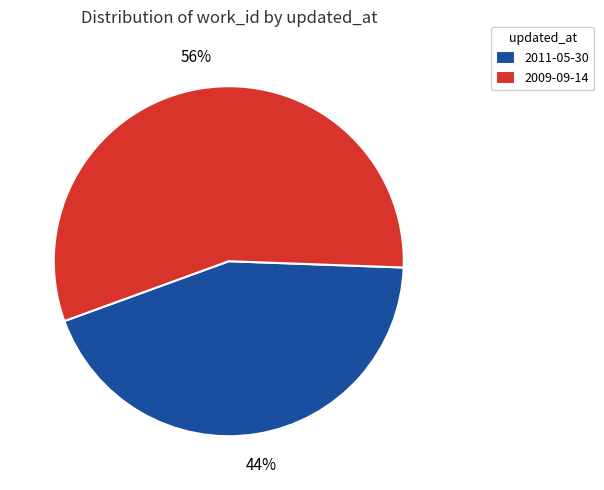

To the nearest percent, what is the combined percentage of 2011-05-30 and 2009-09-14?

100%